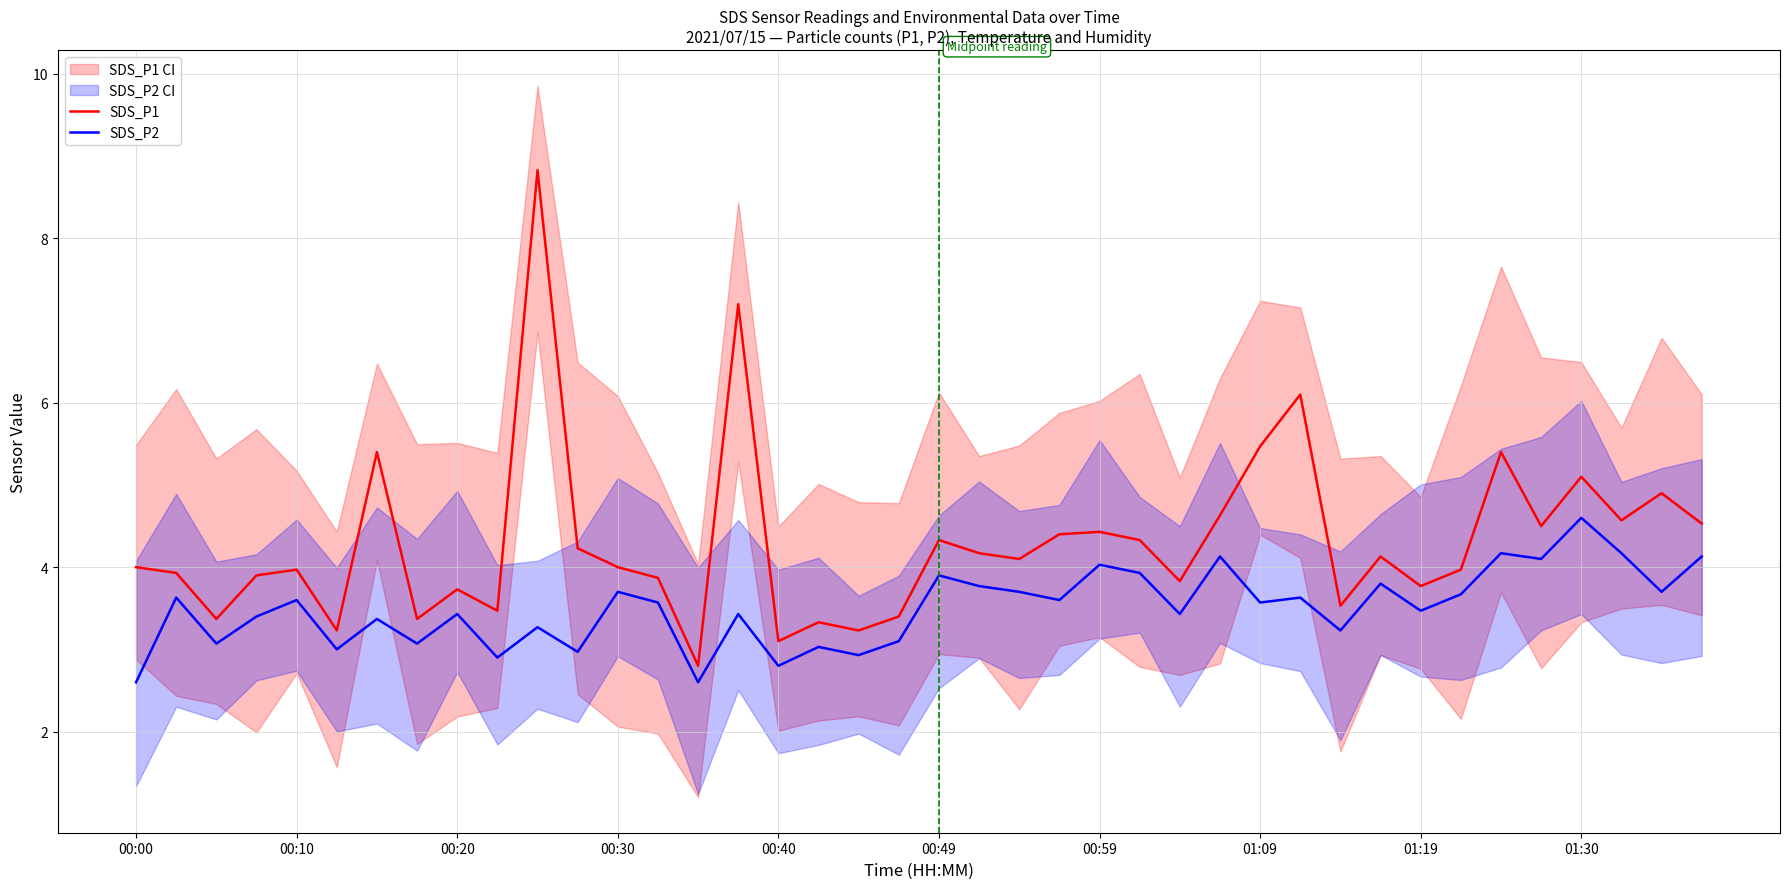

Is the value of SDS_P2 at 00:20 greater than the value of SDS_P1 at 00:59?

No